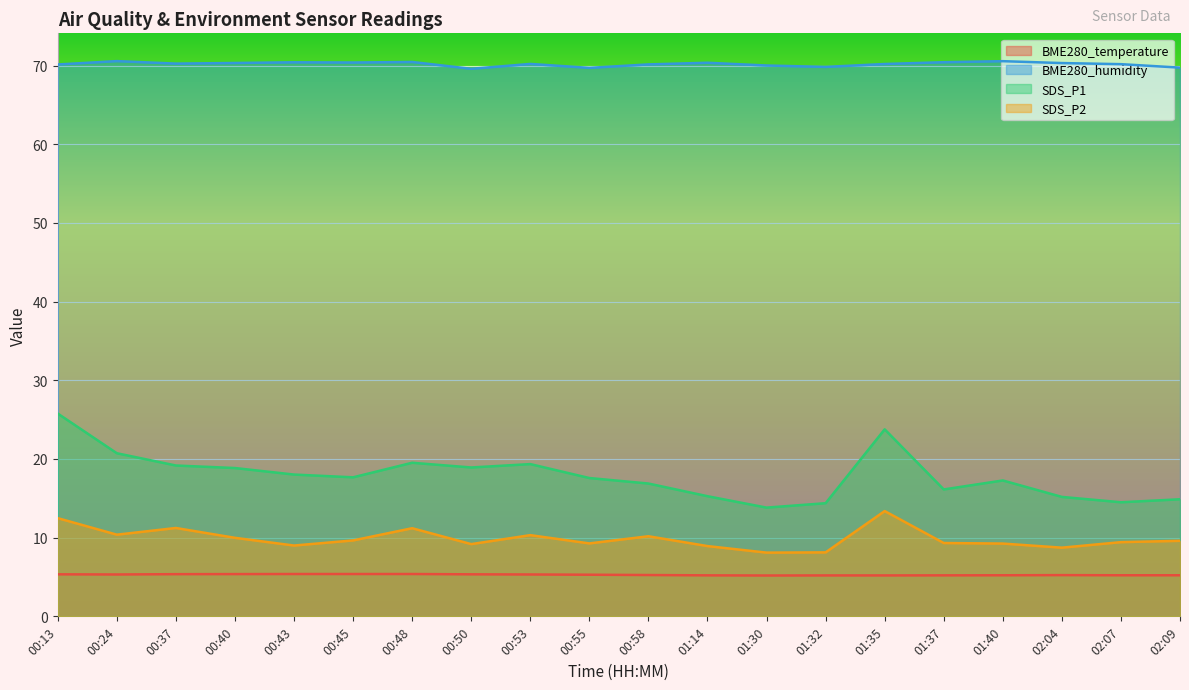

What is the difference between the second highest and minimum values in the SDS_P2 series?

4.4